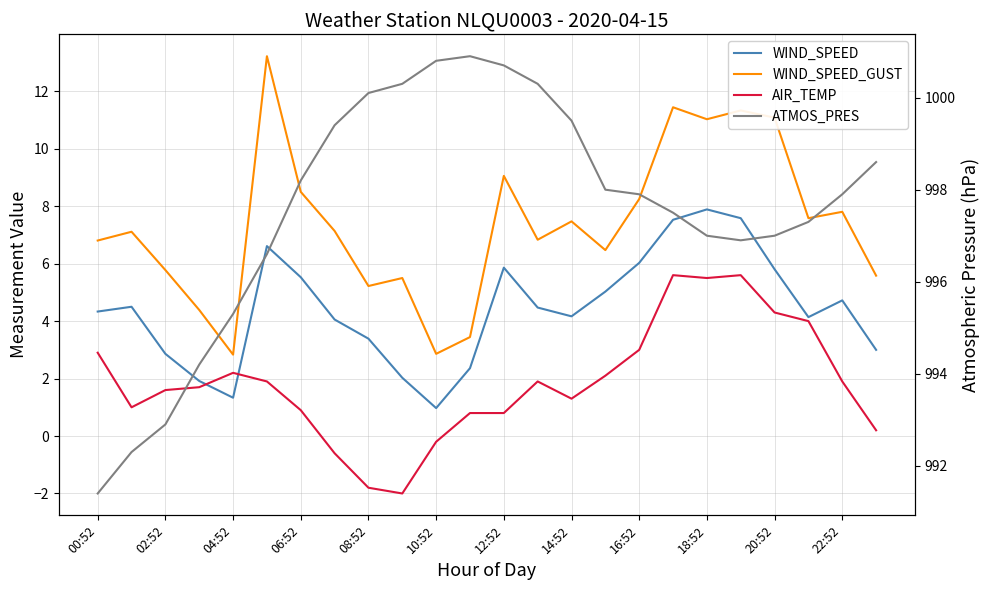

True or false: ATMOS_PRES has a value of 999.4 at 14:52.

True